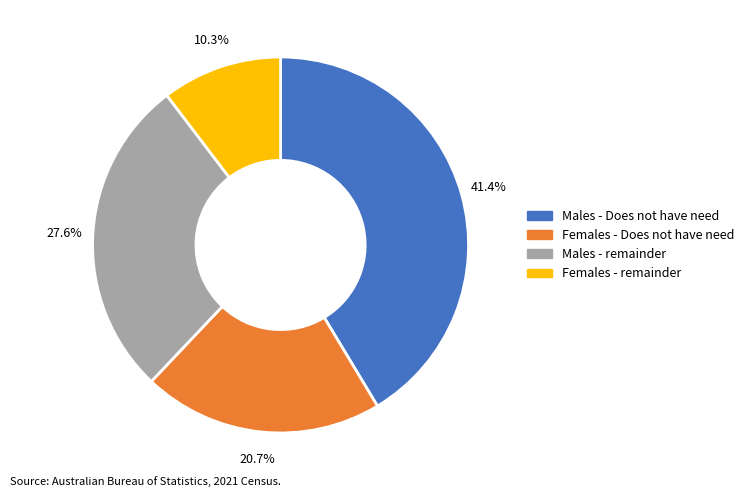

To the nearest percent, what is the difference between the largest and smallest slice percentages?

31%